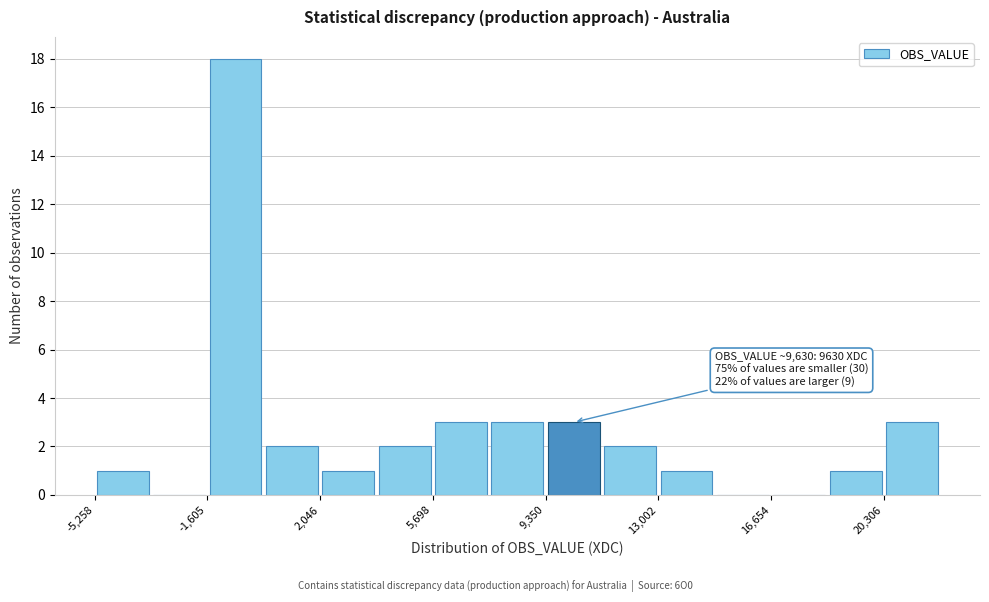

Read against the x-axis, roughly where is the centre of the tallest bar?

-500